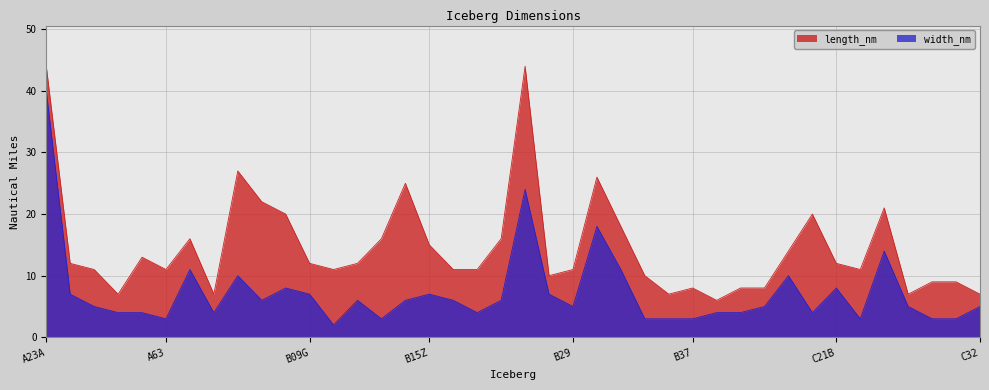

How many data points in width_nm are above 5?

19